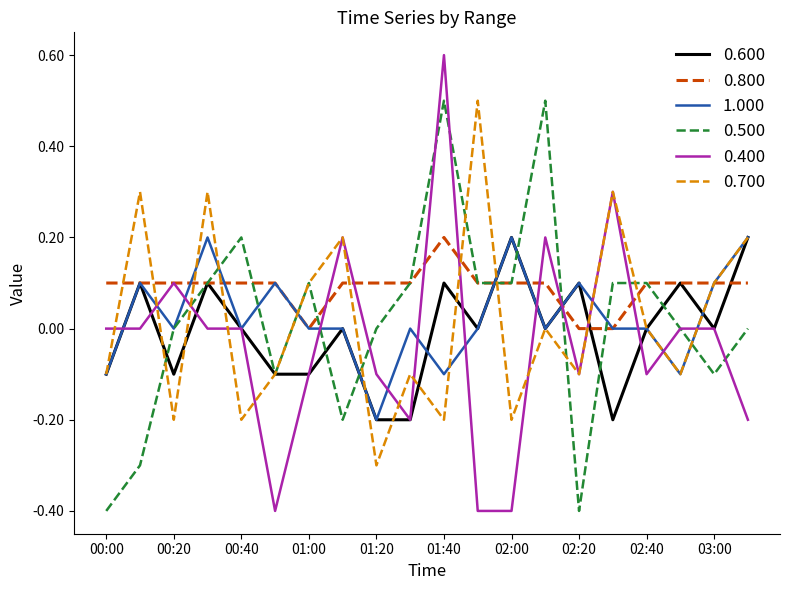

At how many categories does at least one series exceed 0?

20